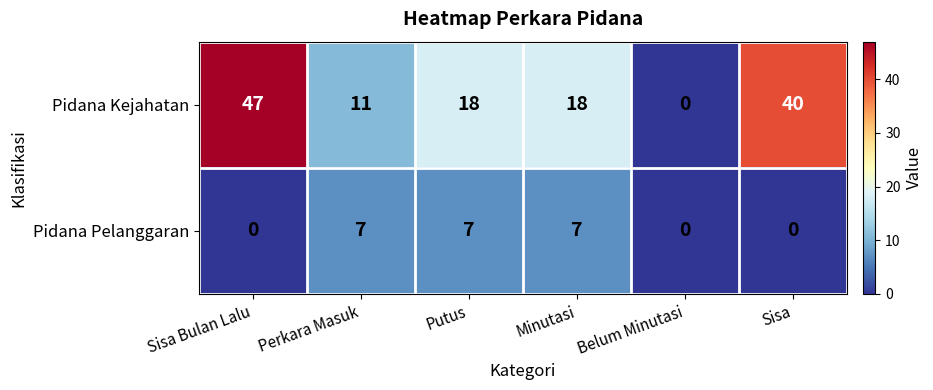

Rank the series by their maximum value, from lowest to highest.

Pidana Pelanggaran, Pidana Kejahatan